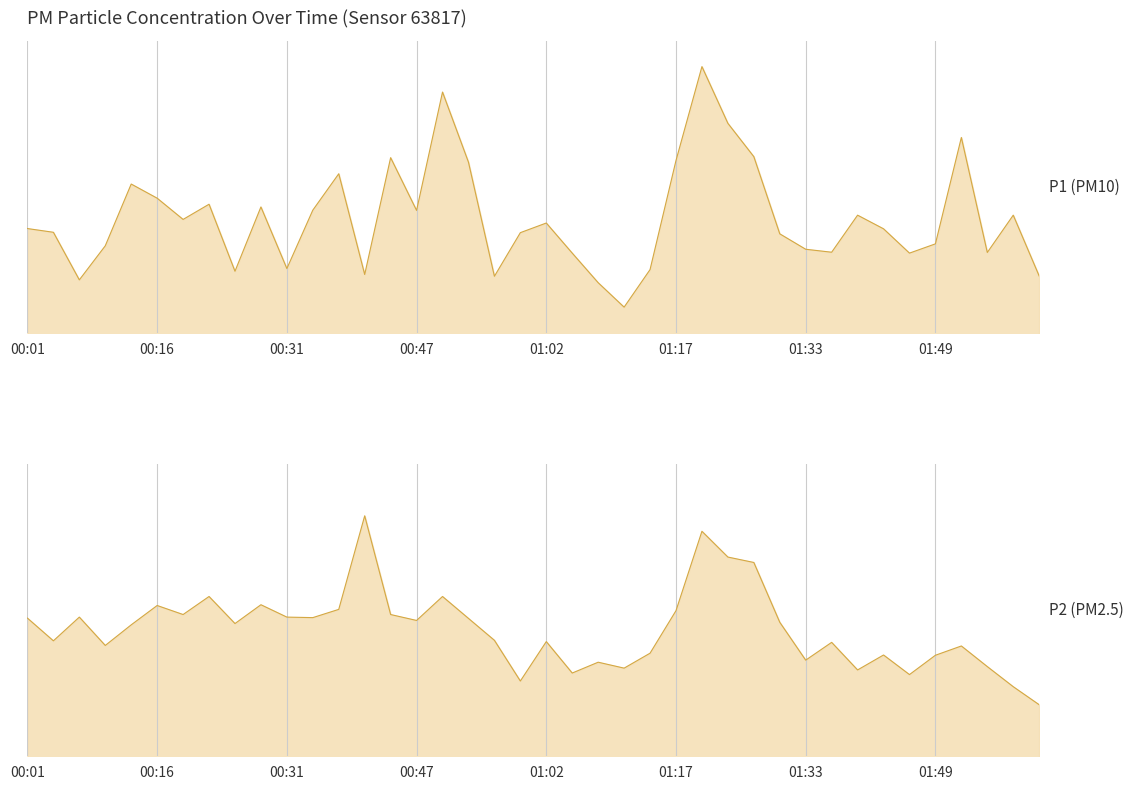

The value of P1 at 00:56 is 11.7. True or false?

False